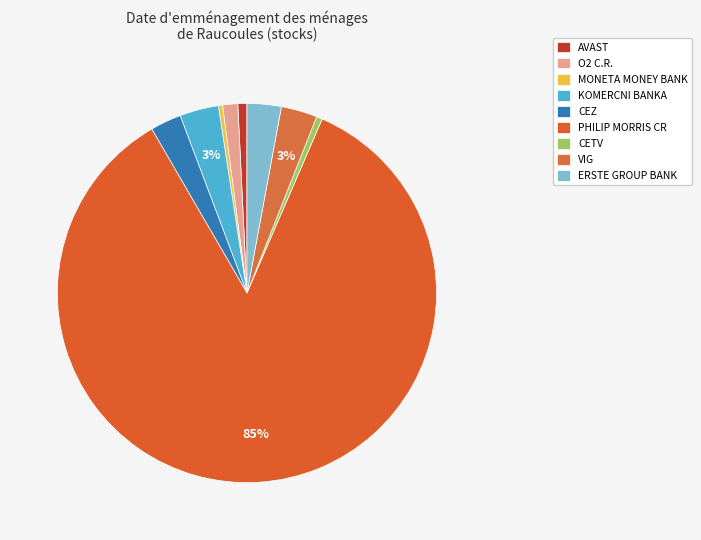

Which category accounts for the majority?

PHILIP MORRIS CR